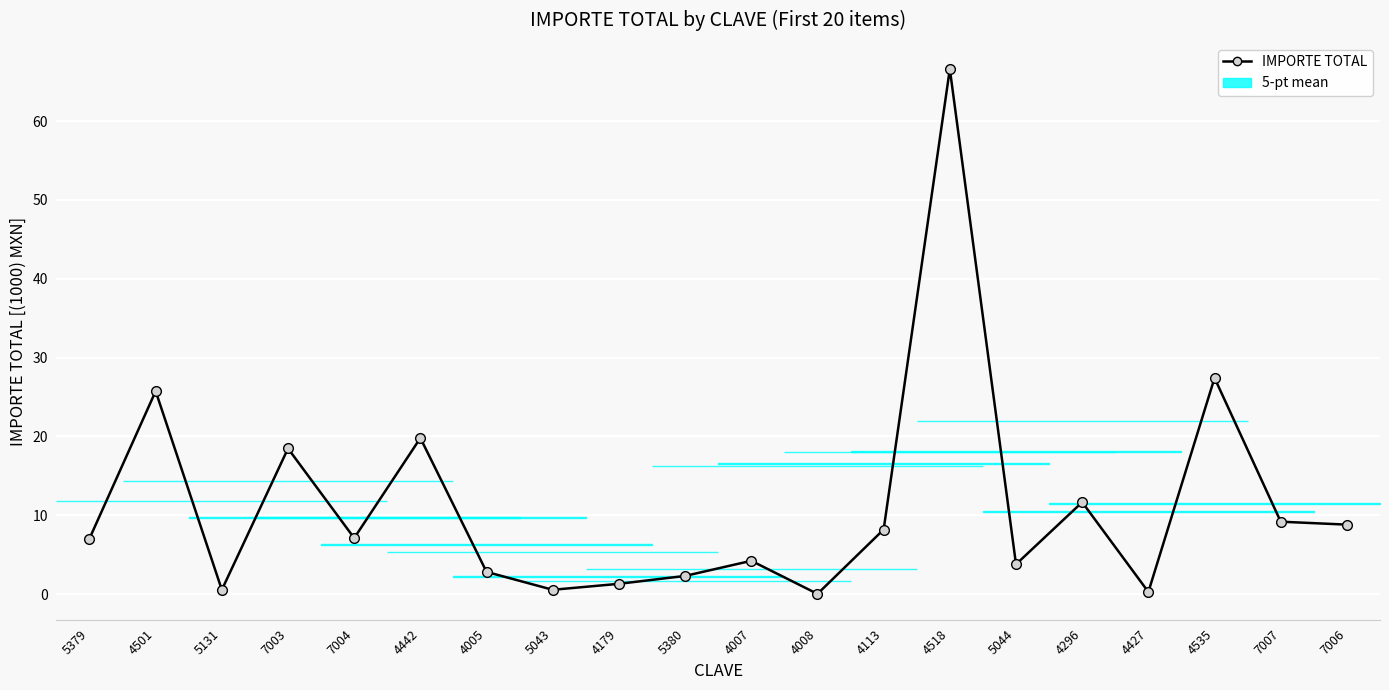

What is the difference between the maximum and minimum values?

66.6